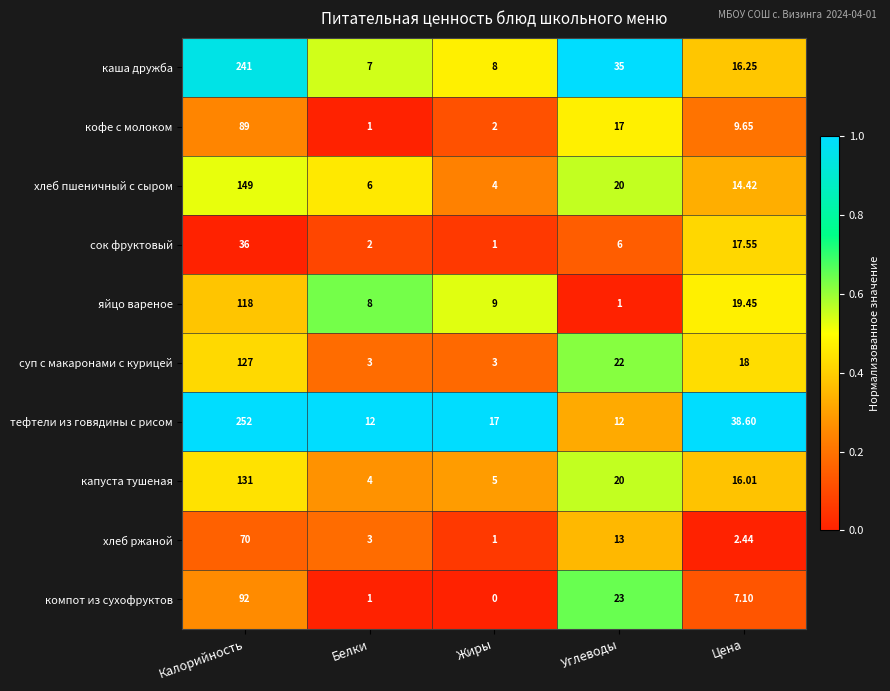

Which series has the widest spread of values?

тефтели из говядины с рисом